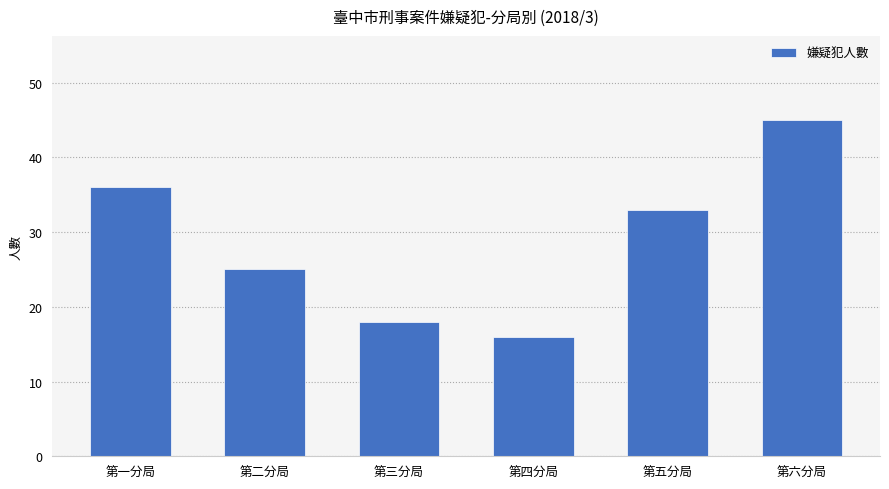

Reading left to right, transcribe all the data shown in this chart.

36	25	18	16	33	45